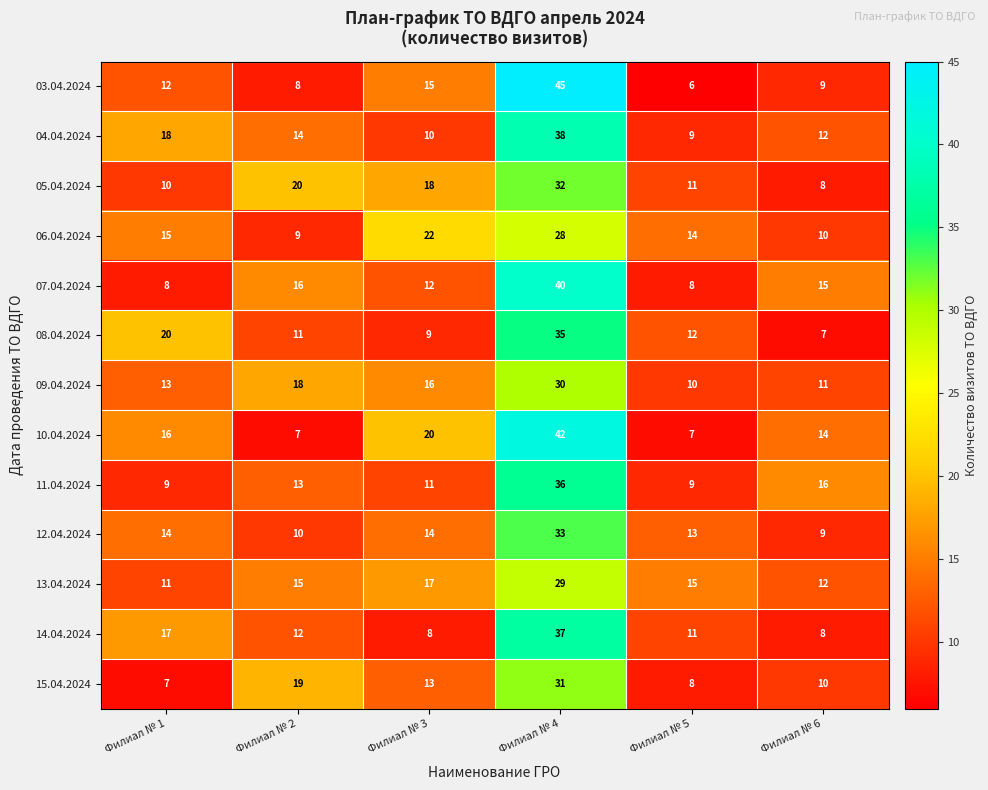

Is it true that 07.04.2024 equals 14 at Филиал № 1?

False